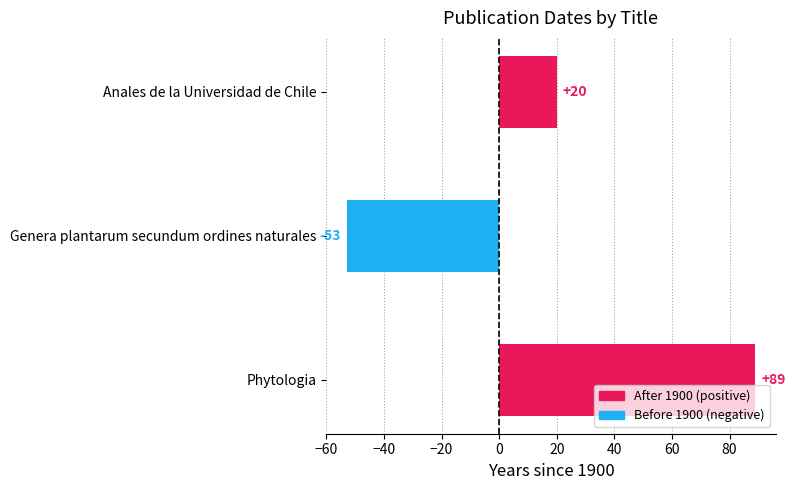

Rank the categories by value from highest to lowest.

Phytologia, Anales de la Universidad de Chile, Genera plantarum secundum ordines naturales